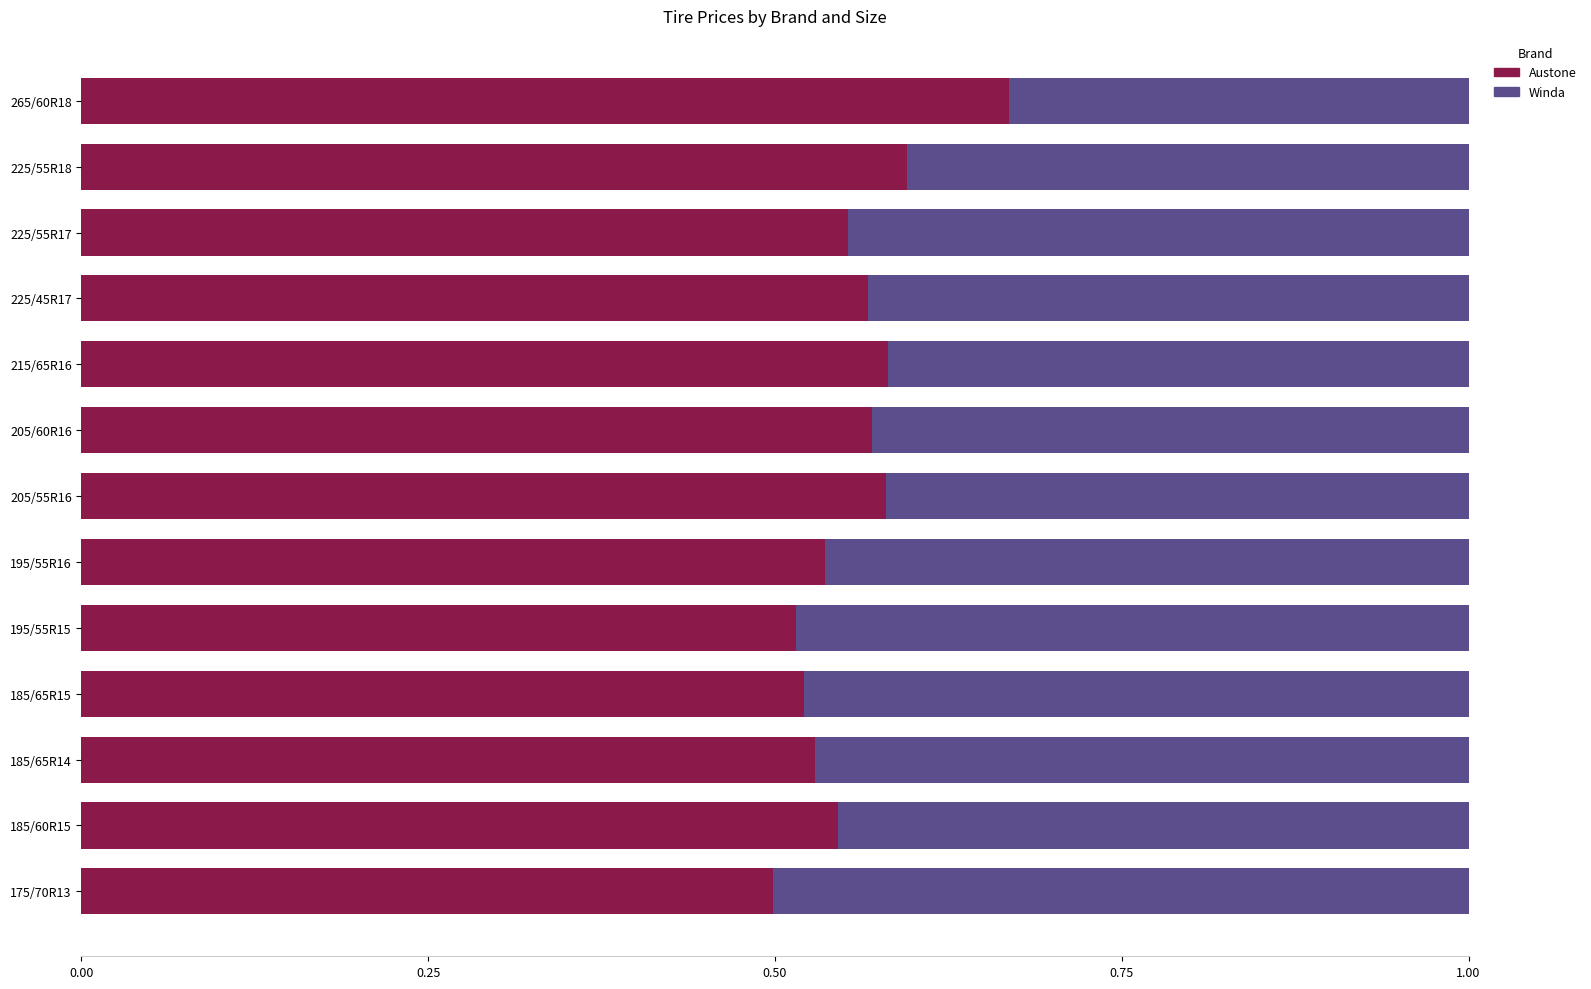

What is the total value across all series at 185/65R14?

1.0